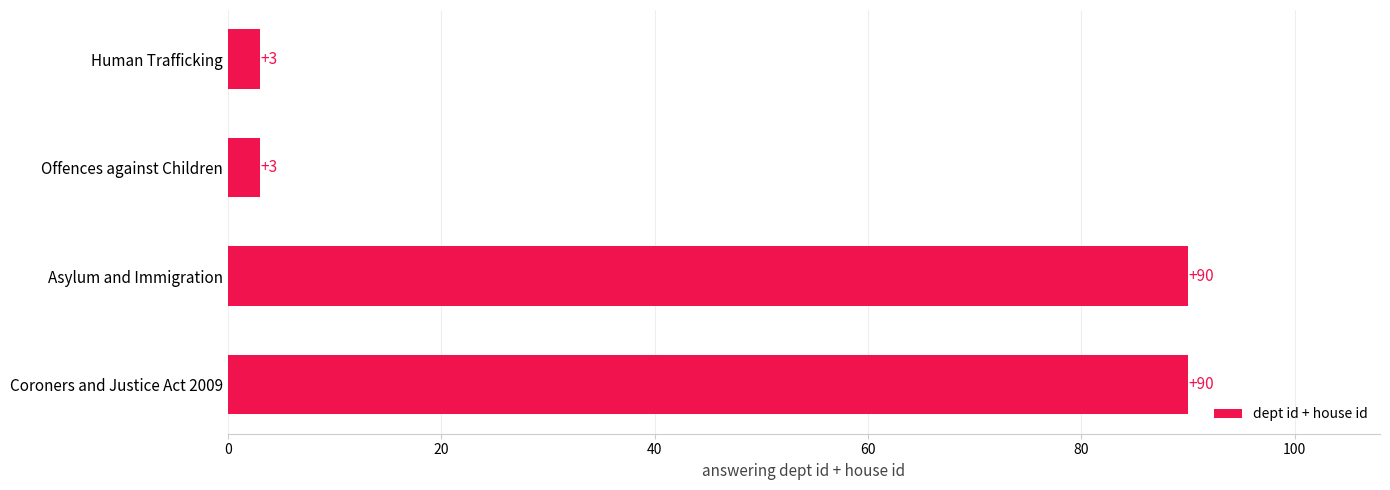

What is the change in value from Asylum and Immigration to Human Trafficking?

-87